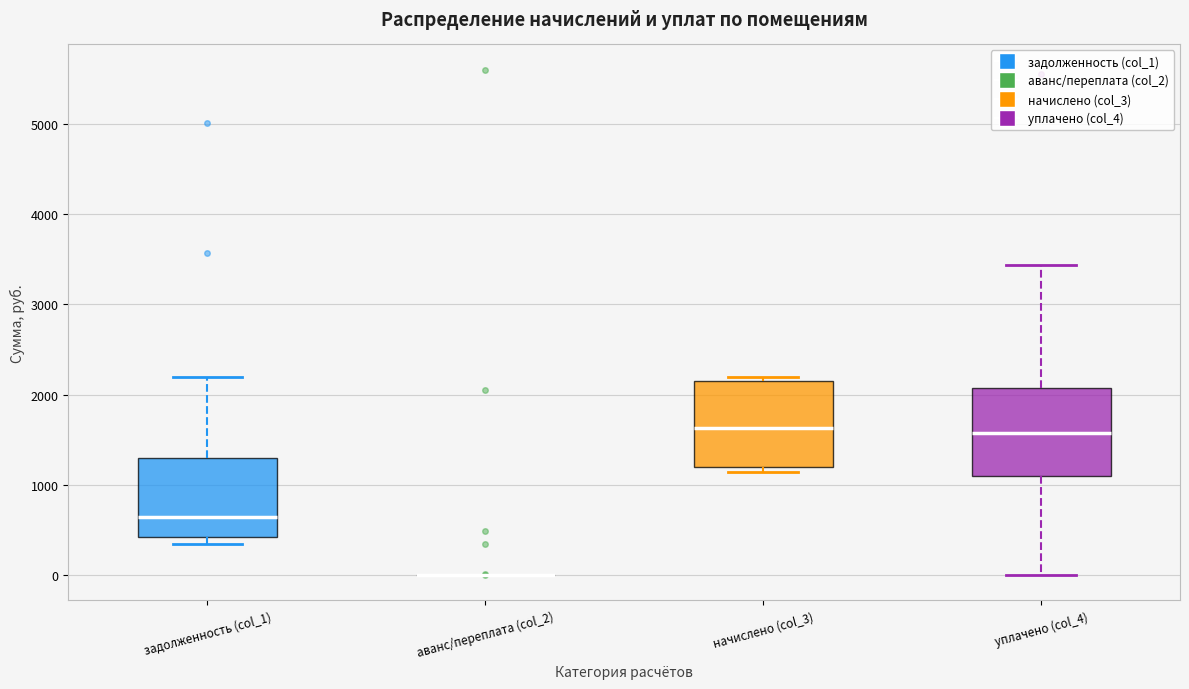

Reading left to right, transcribe this box plot: for each box, give where its median line is, the range the box spans, and where its two whiskers end, as read against the y-axis. The values are not printed on the chart, so give them approximately, as read against the axis.

задолженность (col_1): median 600, box 400 to 1300, whiskers 300 to 2200
аванс/переплата (col_2): box collapsed to a line at 0, whiskers 0 to 0
начислено (col_3): median 1600, box 1200 to 2100, whiskers 1100 to 2200
уплачено (col_4): median 1600, box 1100 to 2100, whiskers 0 to 3400